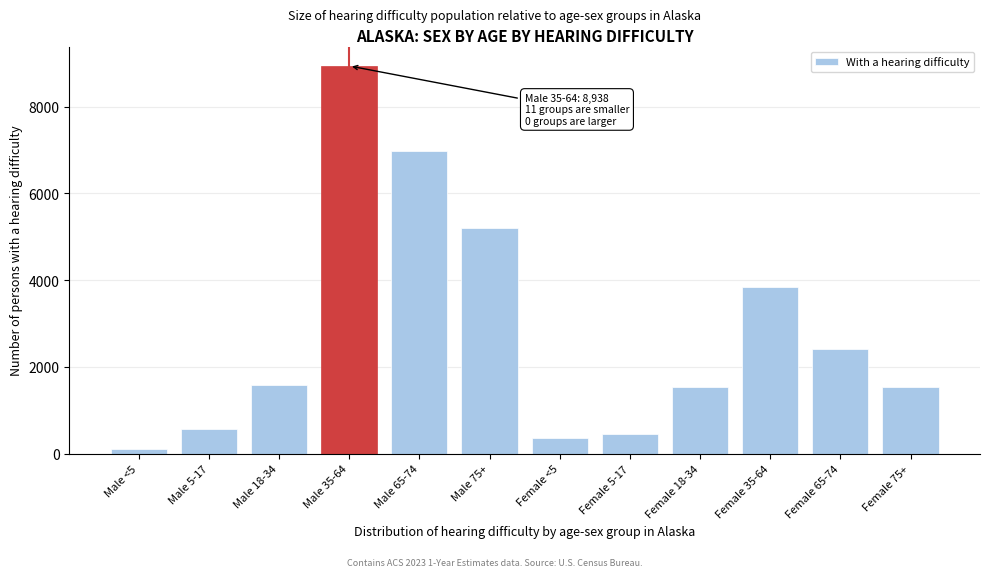

Is it true that the value at Female 75+ is 2310?

False